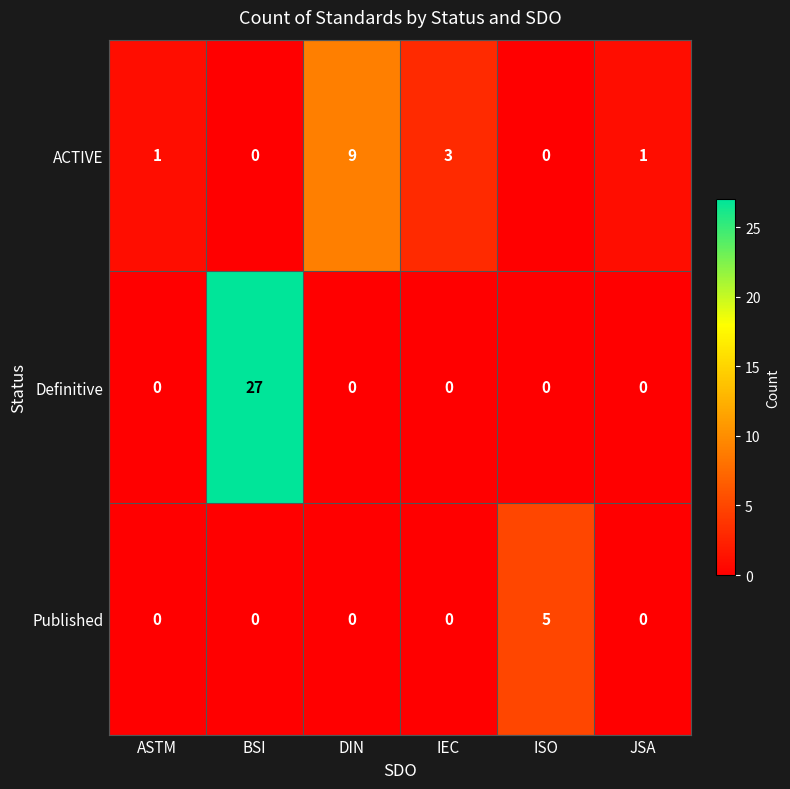

How many Published values are between 0 and 1?

5